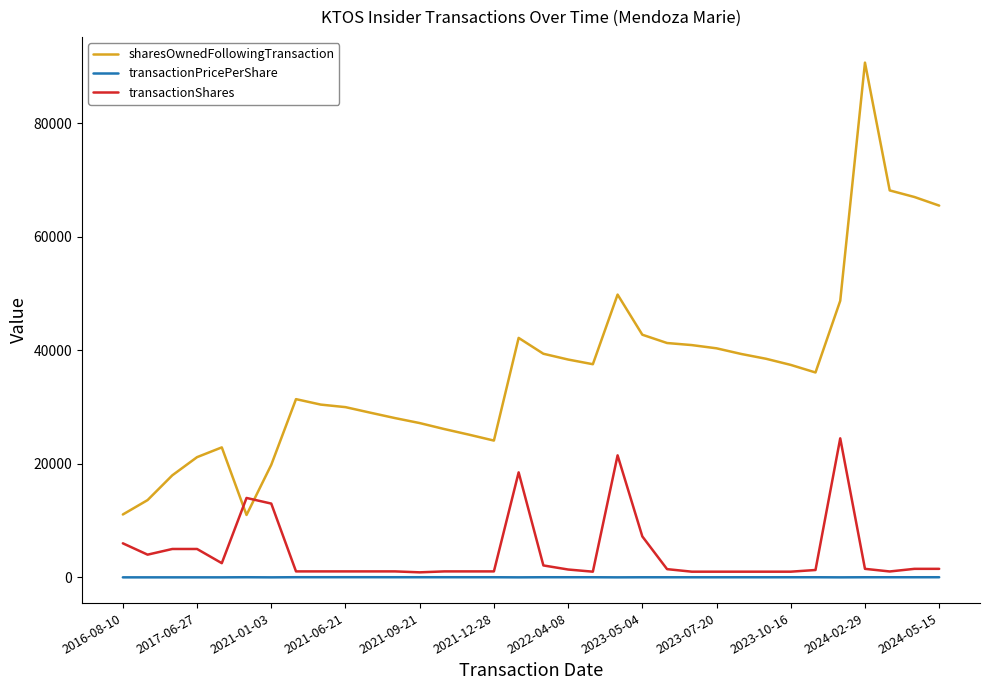

Which series has the largest total across all categories?

sharesOwnedFollowingTransaction